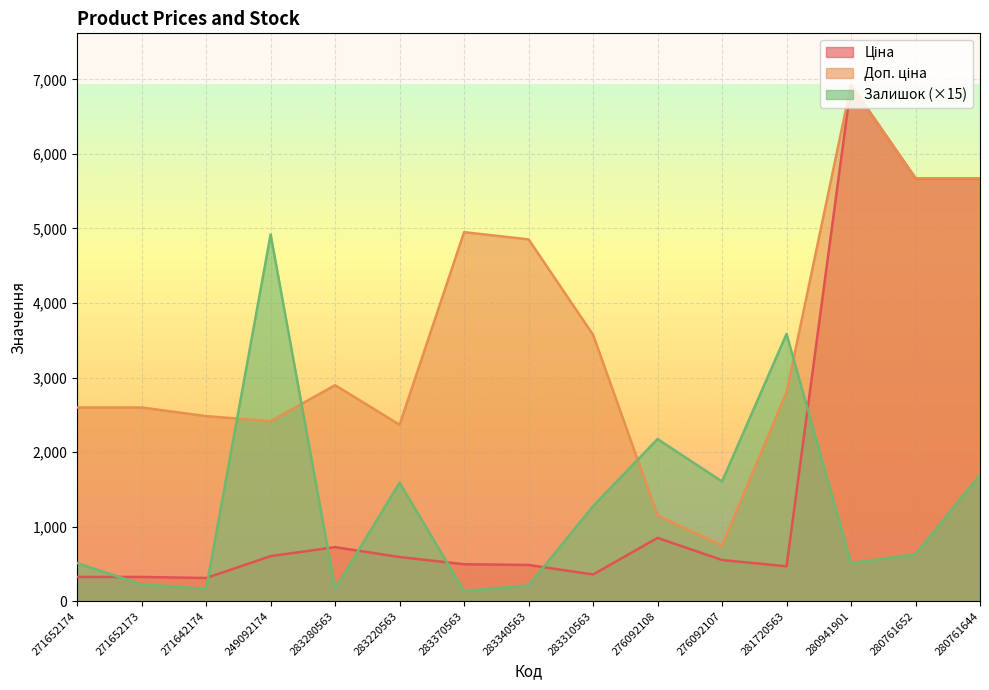

Where is the first local minimum for Залишок?

271642174